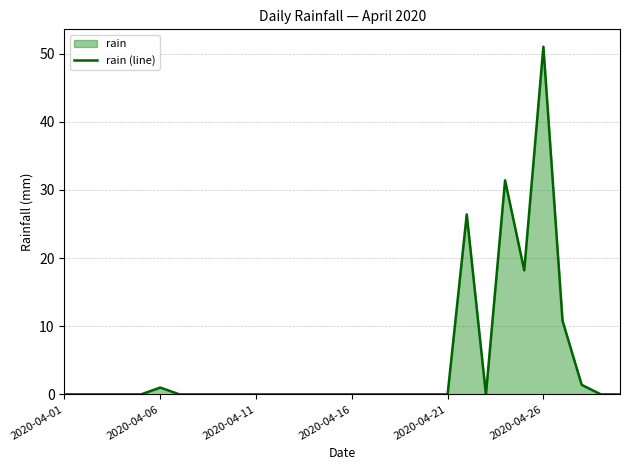

What position from the left is 17?

18